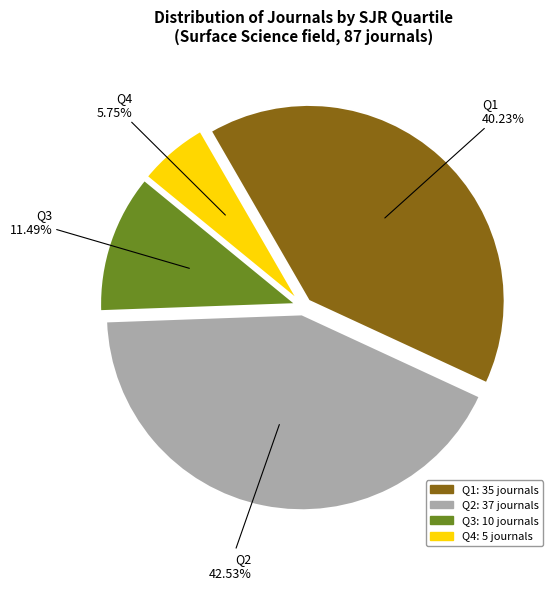

To the nearest percent, what is the average slice percentage?

25%